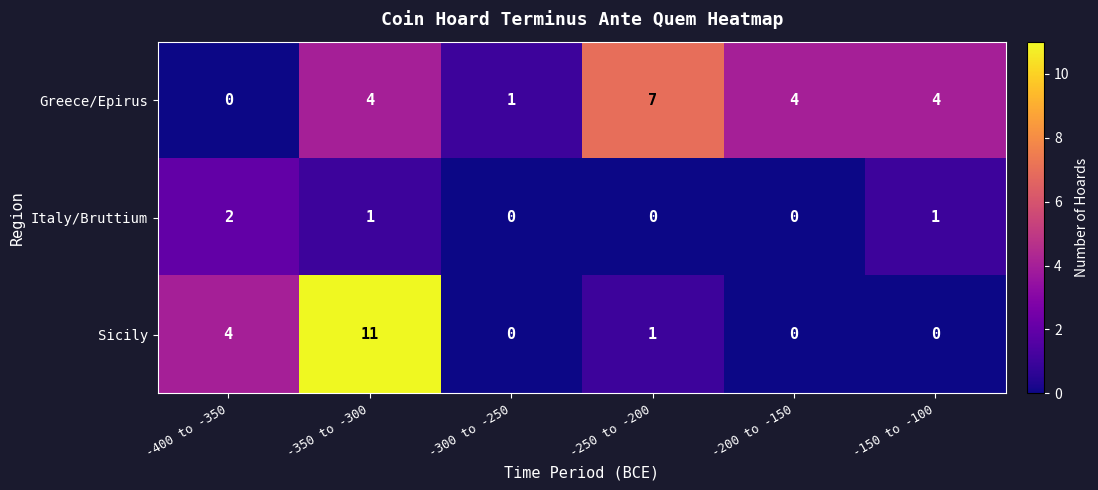

What is the maximum value for Sicily?

11